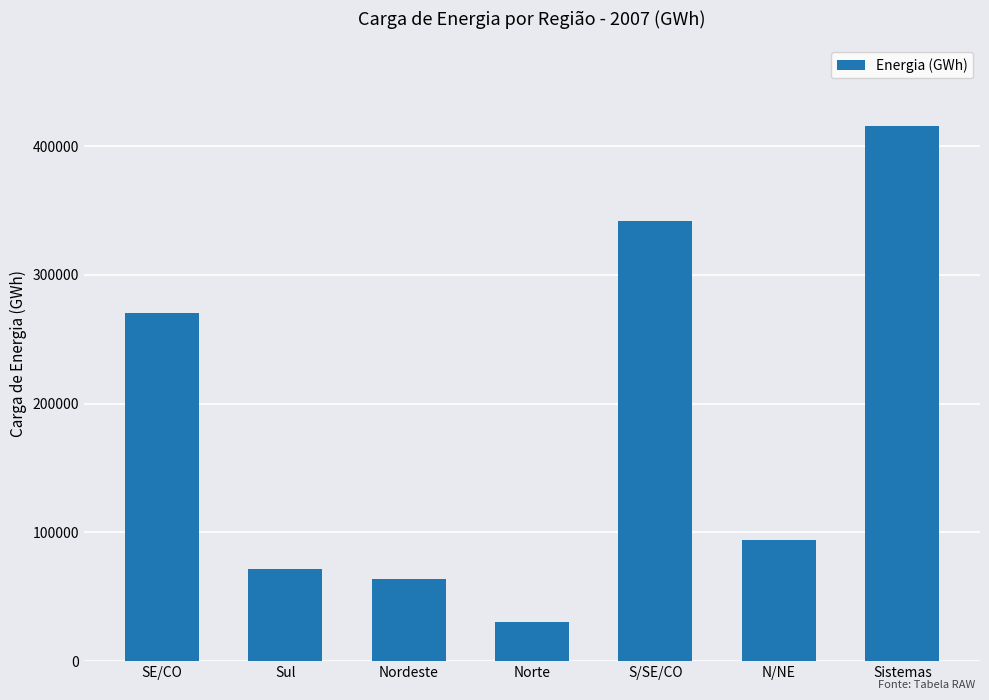

What is the value of the 7th bar from the left?

415865.6